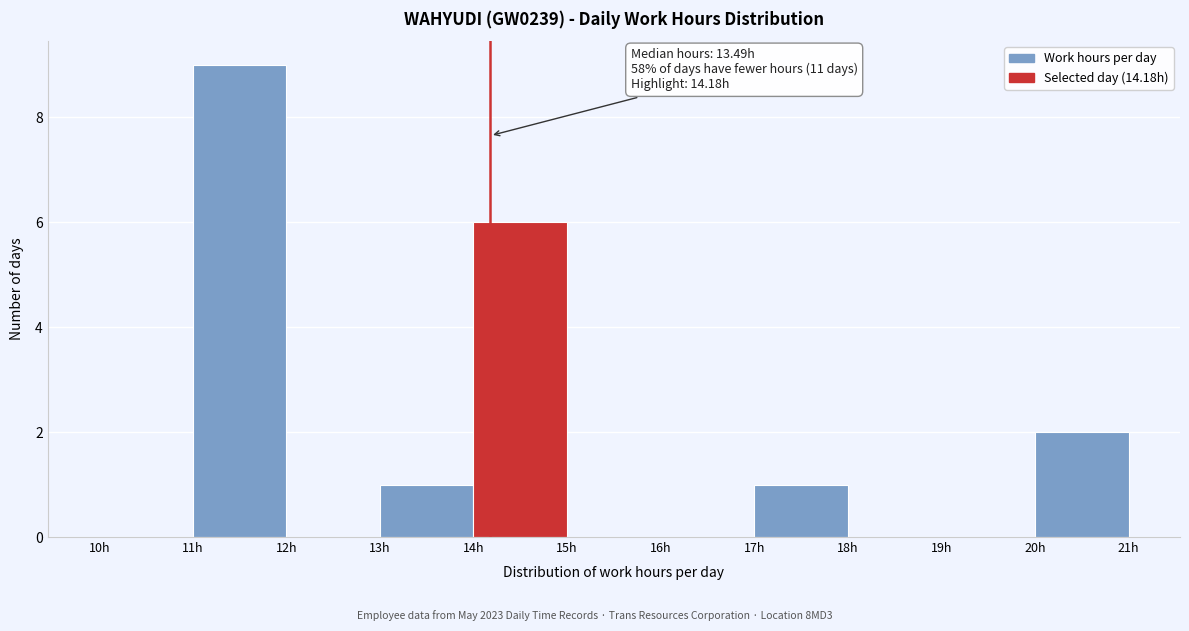

Over which range of the x-axis is the bar tallest?

11 to 12